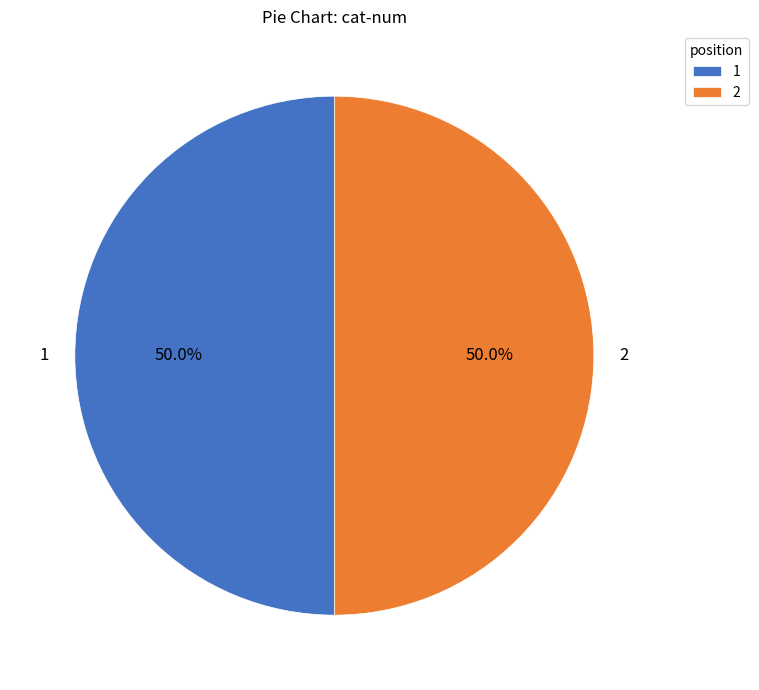

Approximately how many times larger is the value at 1 compared to 2?

1.0